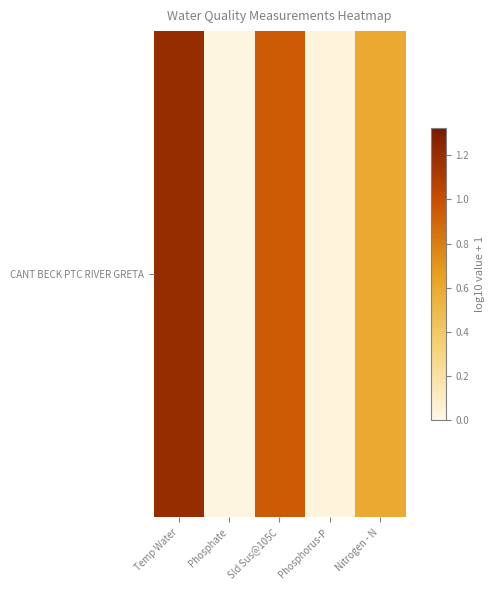

Rank the categories by value from highest to lowest.

Temp Water, Sld Sus@105C, Nitrogen - N, Phosphorus-P, Phosphate